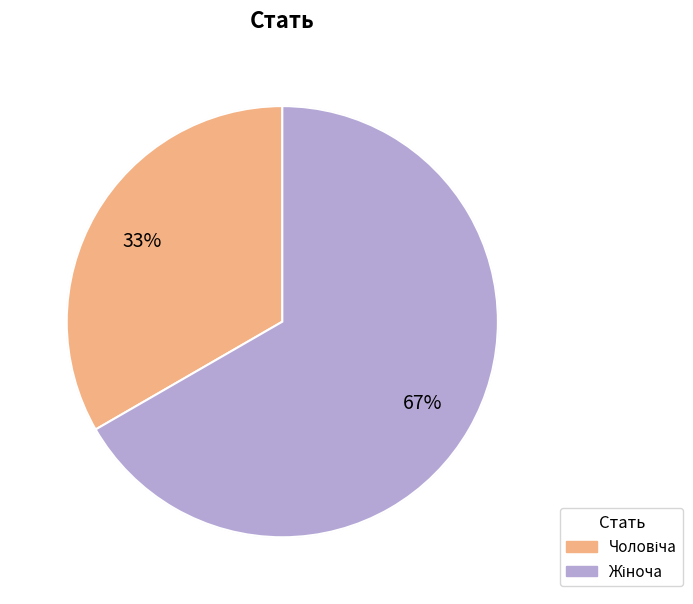

What is the largest slice in the pie chart?

Жіноча